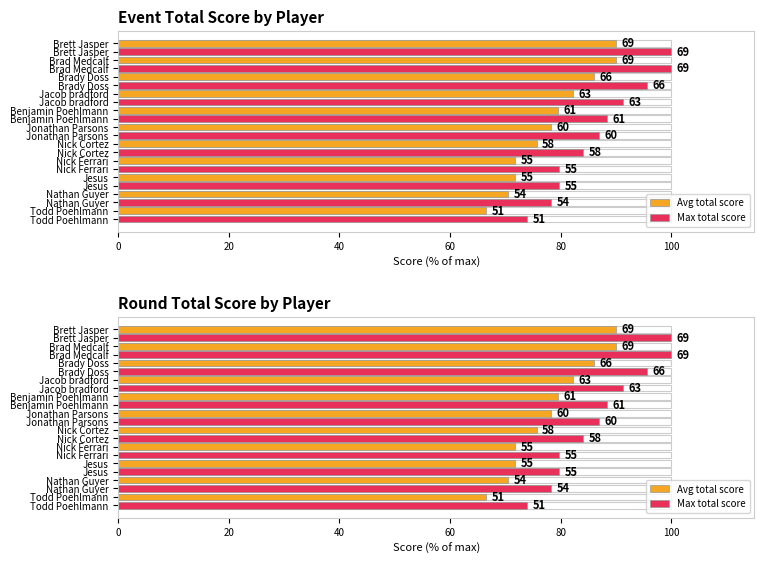

How many data points in Avg total score are less than 78?

5